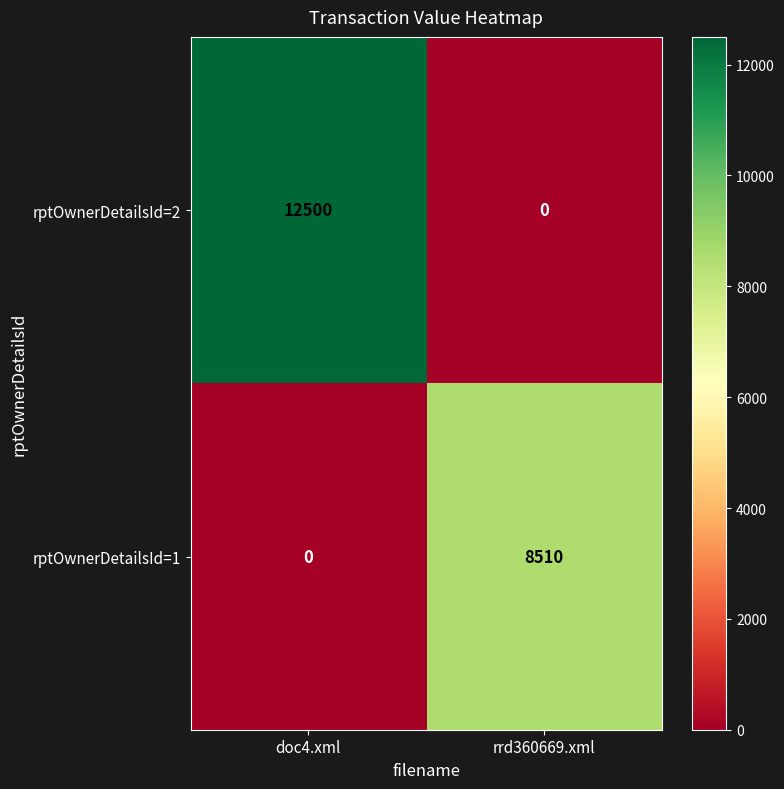

Rank the series by their average value, from highest to lowest.

rptOwnerDetailsId=2, rptOwnerDetailsId=1